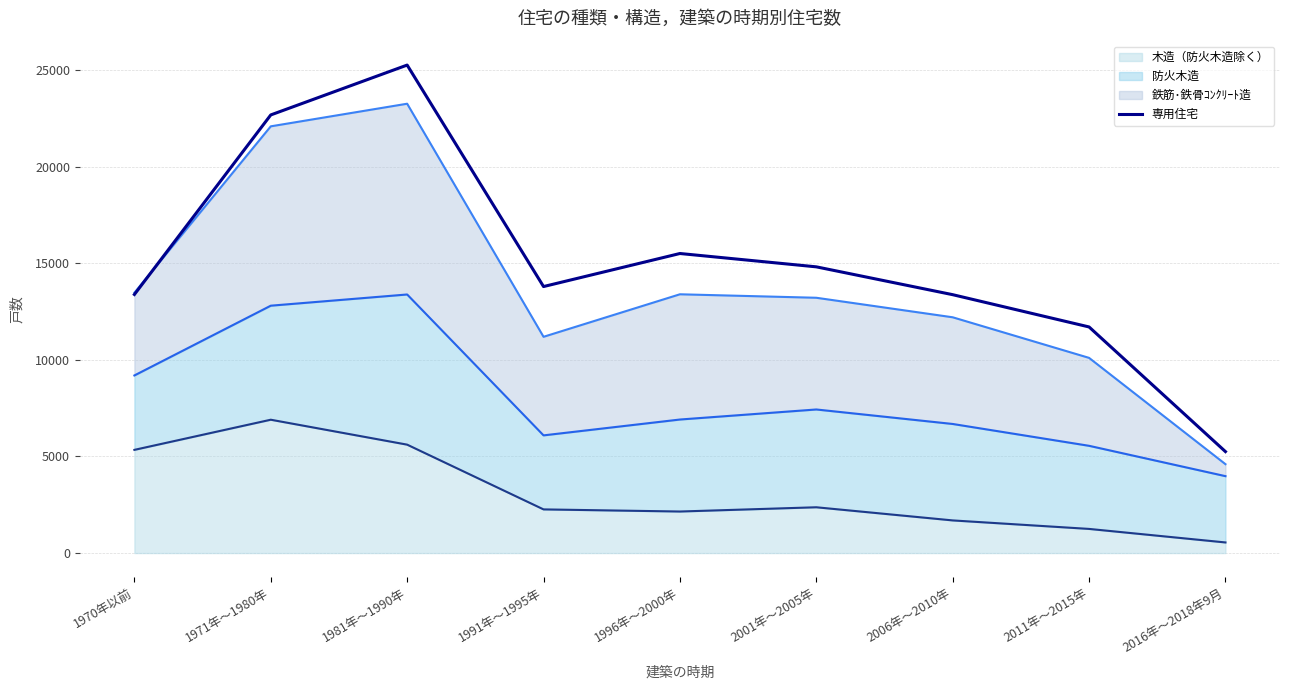

What position from the right is 2011年～2015年?

2